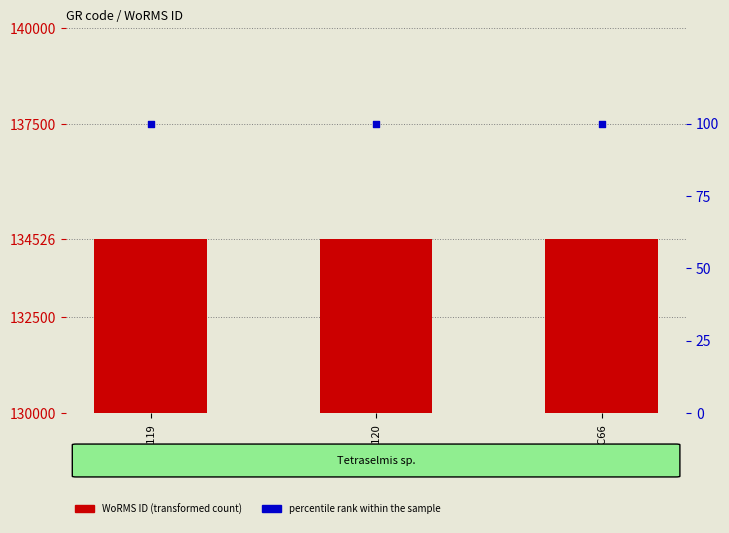

What is the total value across all series at BMCC119?

134626